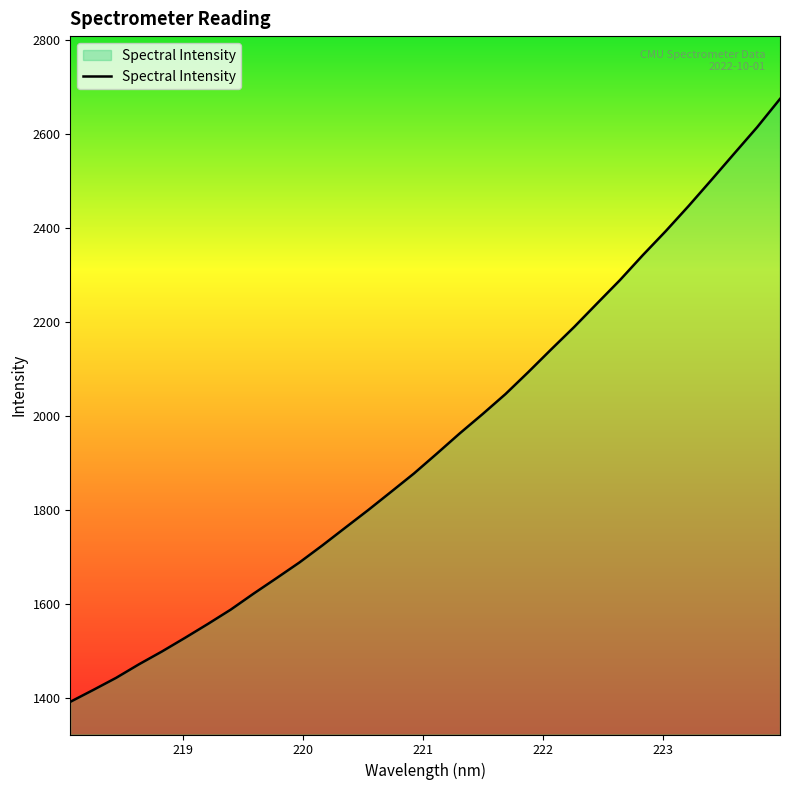

What is the maximum value shown in the chart?

2674.9